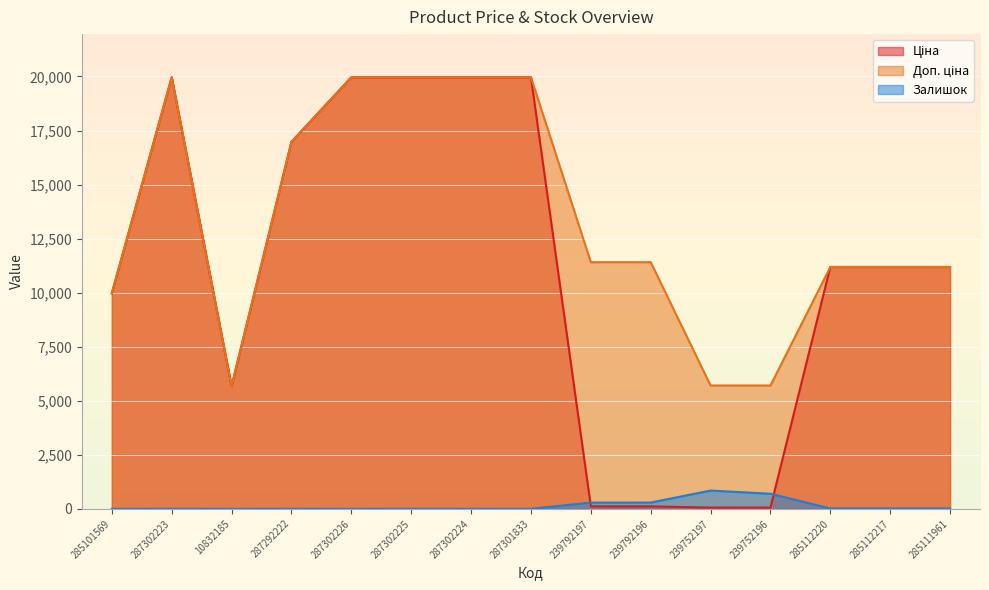

Reading left to right, transcribe all the data shown in this chart.

Ціна: 285101569=9975.0	287302223=19964.2	10832185=5673.8	287292222=16976.3	287302226=19964.2	287302225=19964.2	287302224=19964.2	287301833=19964.2	239792197=114.1	239792196=114.1	239752197=57.0	239752196=57.0	285112220=11188.2	285112217=11188.2	285111961=11188.2
Доп. ціна: 285101569=9975.0	287302223=19964.2	10832185=5673.8	287292222=16976.3	287302226=19964.2	287302225=19964.2	287302224=19964.2	287301833=19964.2	239792197=11410.0	239792196=11410.0	239752197=5705.0	239752196=5705.0	285112220=11188.2	285112217=11188.2	285111961=11188.2
Залишок: 285101569=0.0	287302223=5.0	10832185=1.0	287292222=4.0	287302226=1.0	287302225=5.0	287302224=3.0	287301833=0.0	239792197=289.0	239792196=290.0	239752197=845.0	239752196=698.0	285112220=17.0	285112217=17.0	285111961=17.0